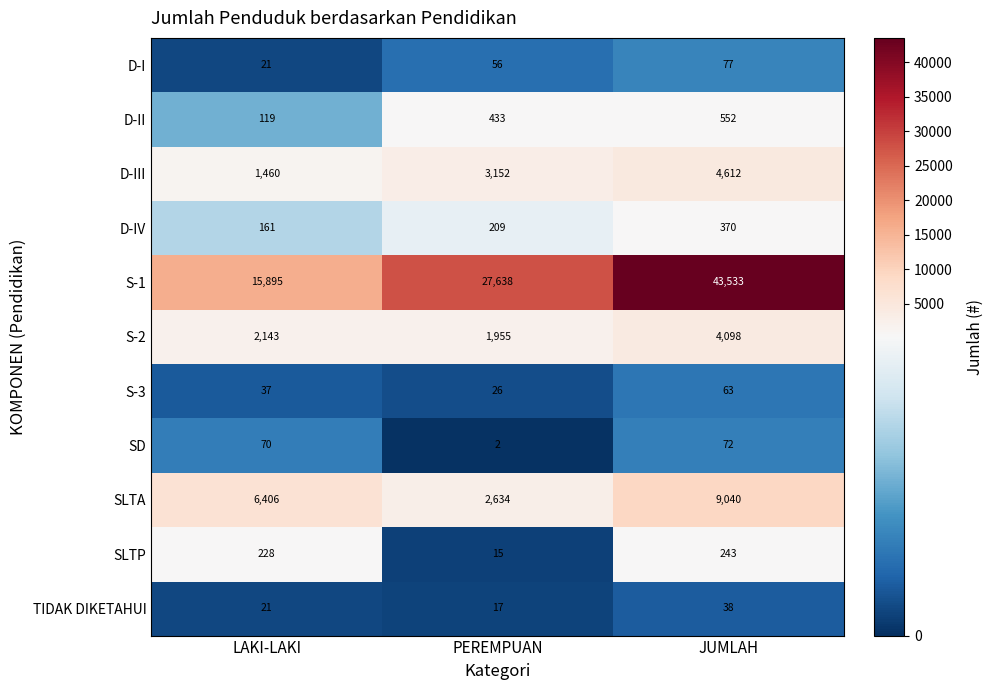

Where is S-3 nearest to the value 44?

LAKI-LAKI